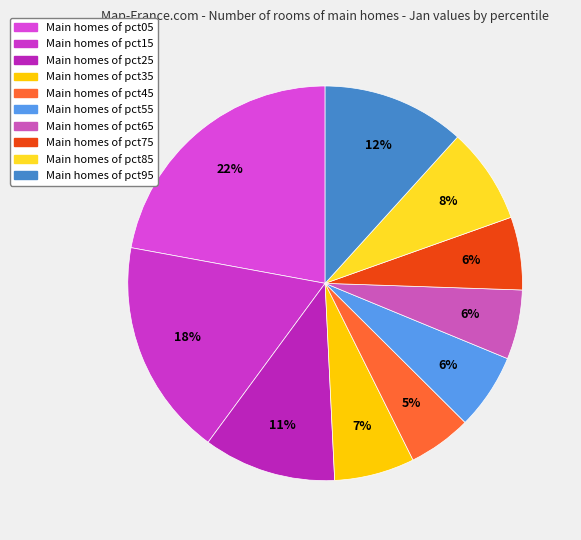

Rank the categories by value from lowest to highest.

pct45, pct65, pct75, pct55, pct35, pct85, pct25, pct95, pct15, pct05